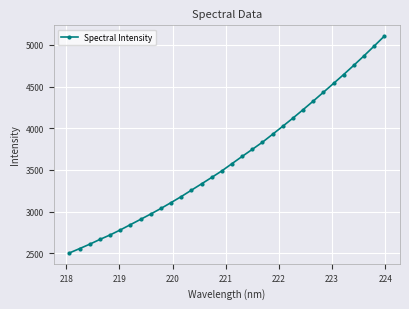

What is the value of the 20th point from the left?

3832.7